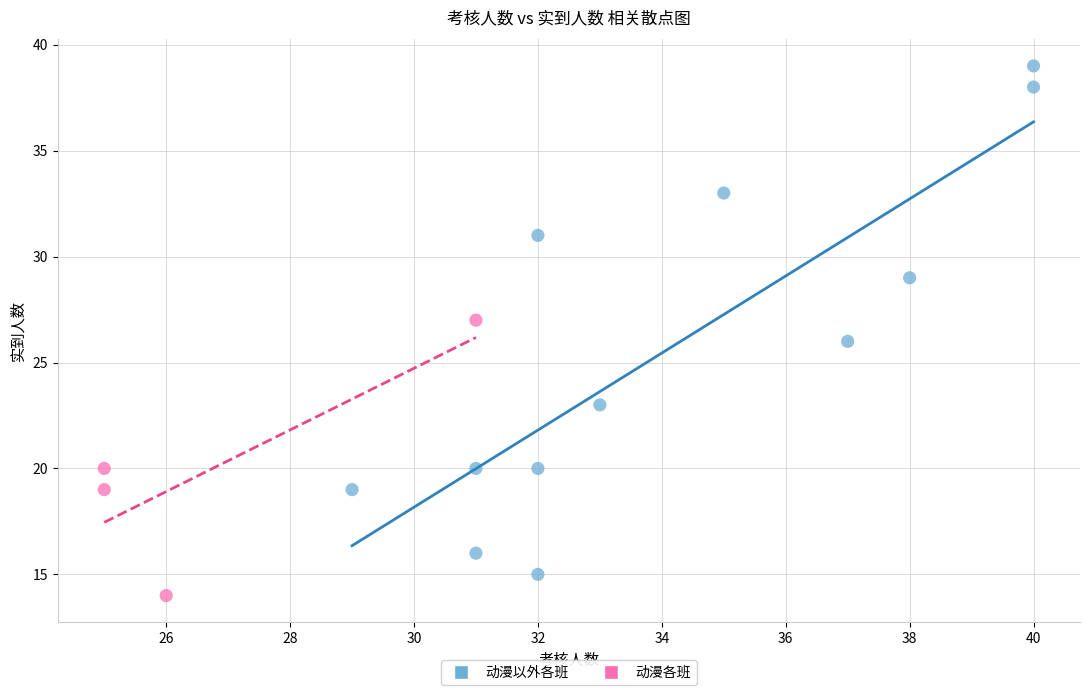

Which series has the widest spread of Y values?

动漫以外各班